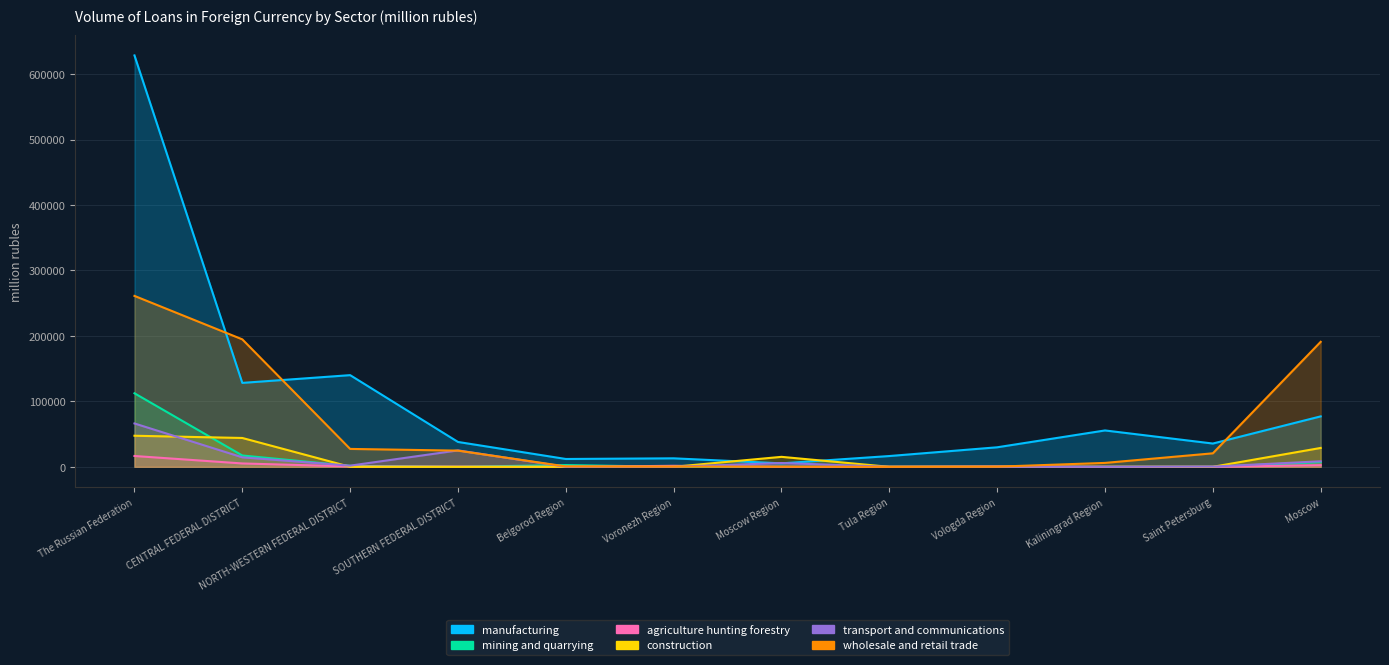

Which category has the lowest value in the transport and communications series?

Belgorod Region